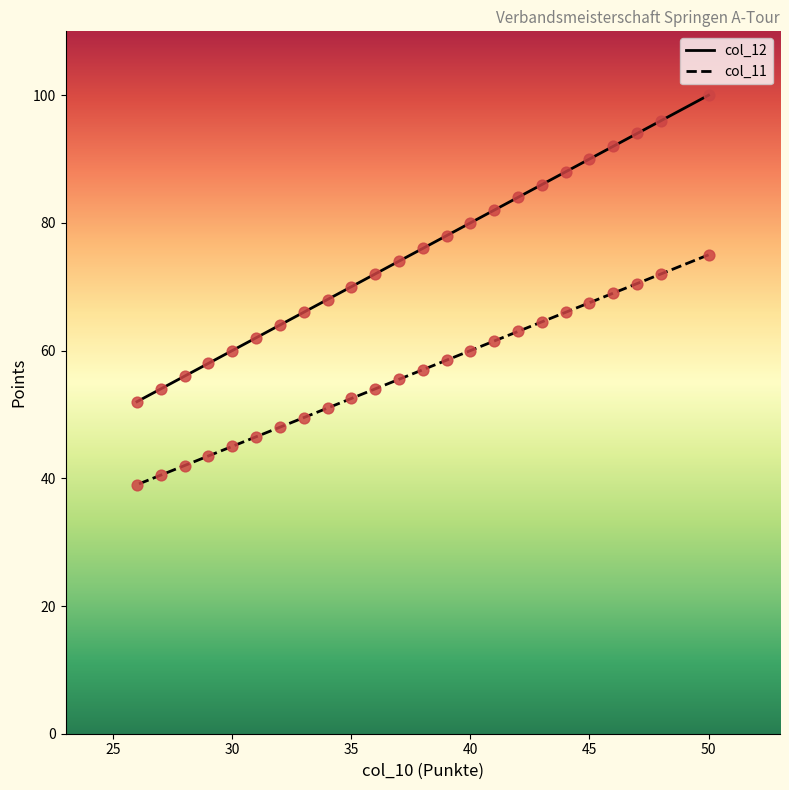

Is the value of col_12 at 40 greater than the value of col_11 at 29?

Yes